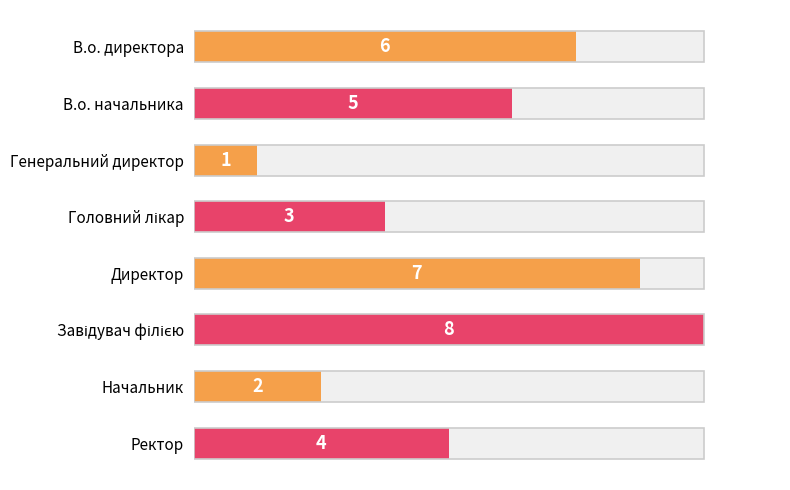

How many categories are shown in the chart?

8